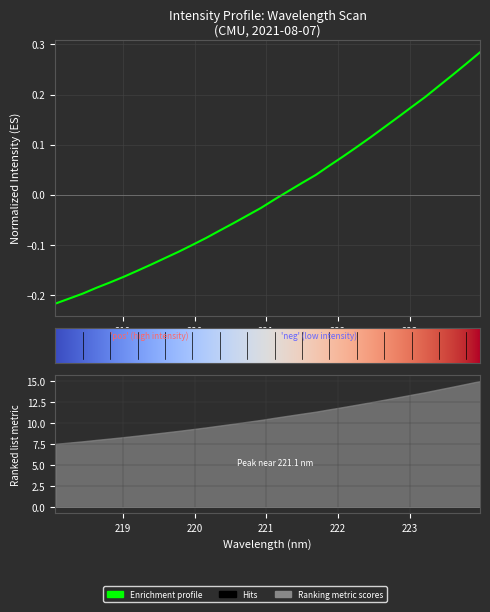

List the labels in order of value, largest first.

223.9802, 223.7895, 223.5987, 223.408, 223.2172, 223.0264, 222.8355, 222.6447, 222.4538, 222.263, 222.0721, 221.8812, 221.6902, 221.4993, 221.3083, 221.1174, 220.9264, 220.7354, 220.5444, 220.3533, 220.1623, 219.9712, 219.7801, 219.589, 219.3979, 219.2067, 219.0156, 218.8244, 218.6332, 218.442, 218.2508, 218.0596